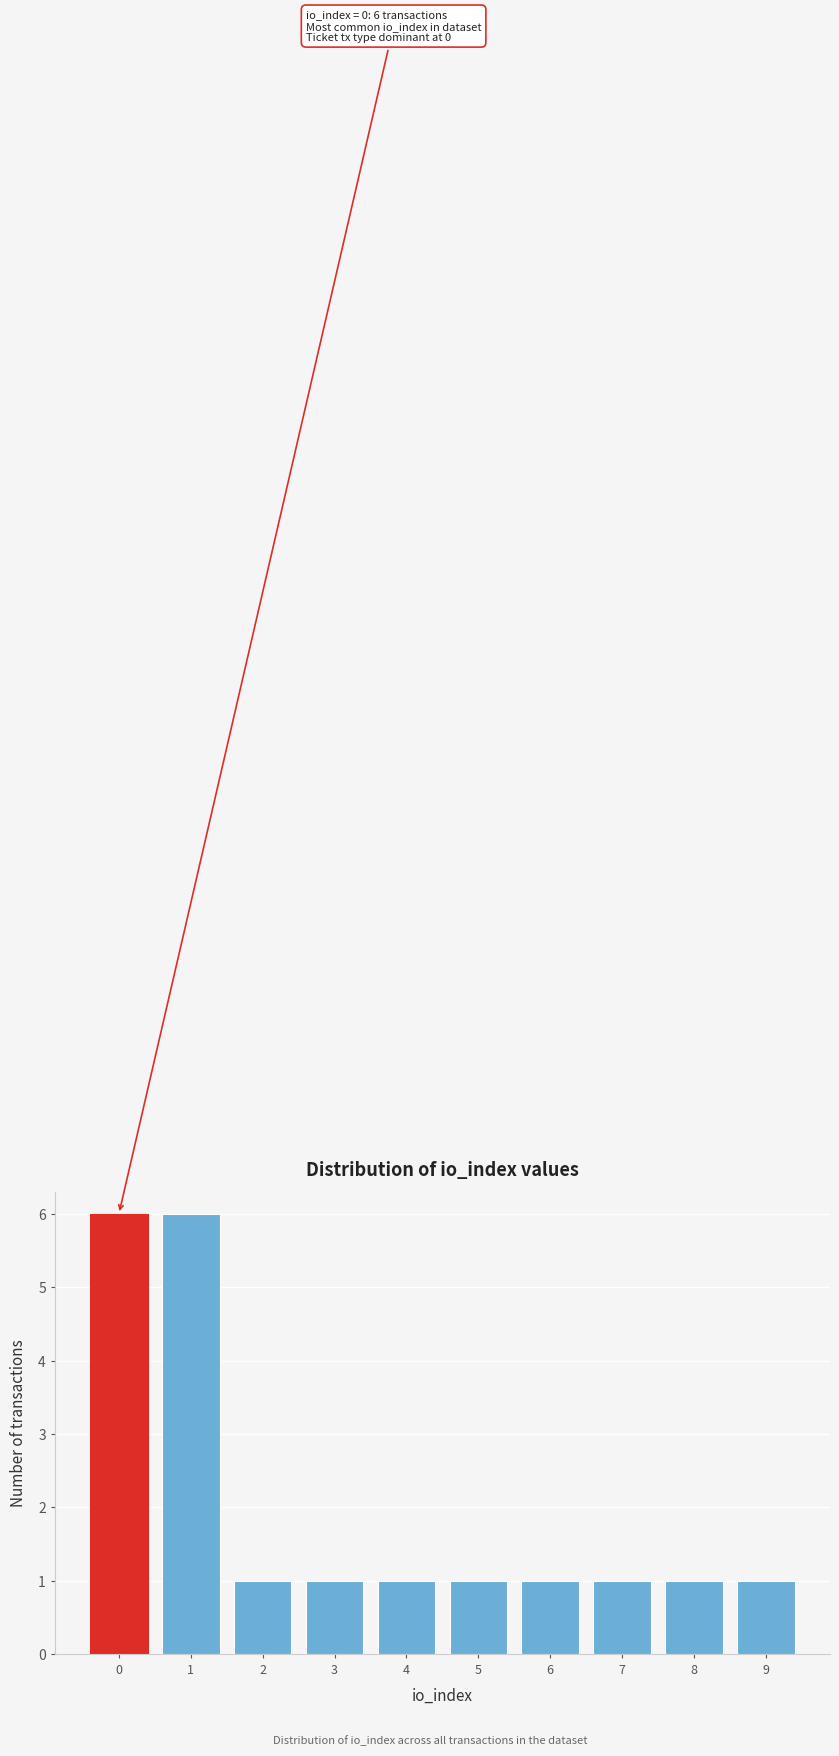

Reading right to left, list all the values displayed in this chart.

1	1	1	1	1	1	1	1	6	6